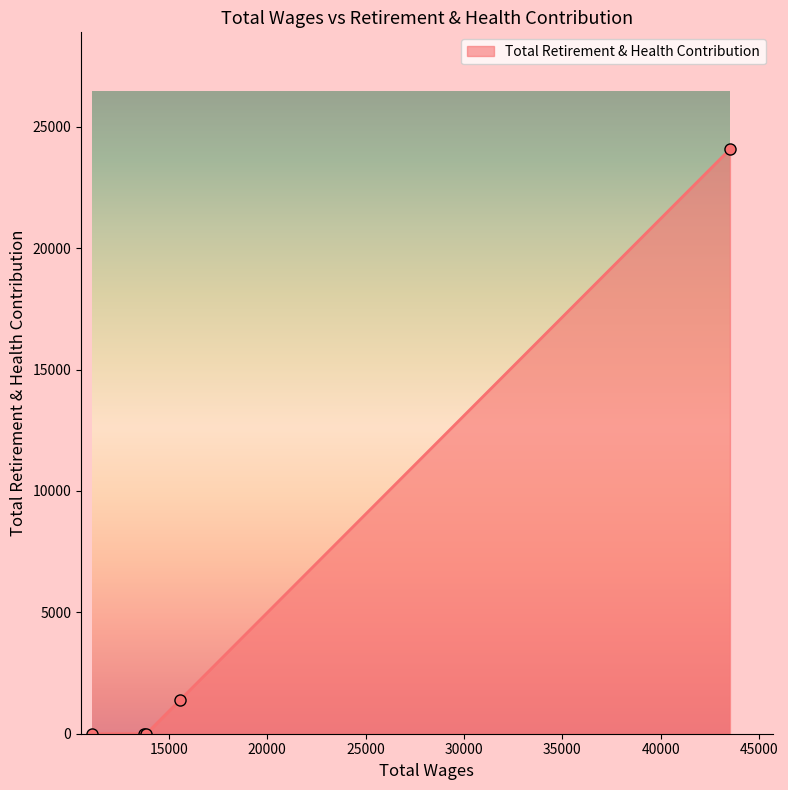

What is the greatest value displayed?

24074